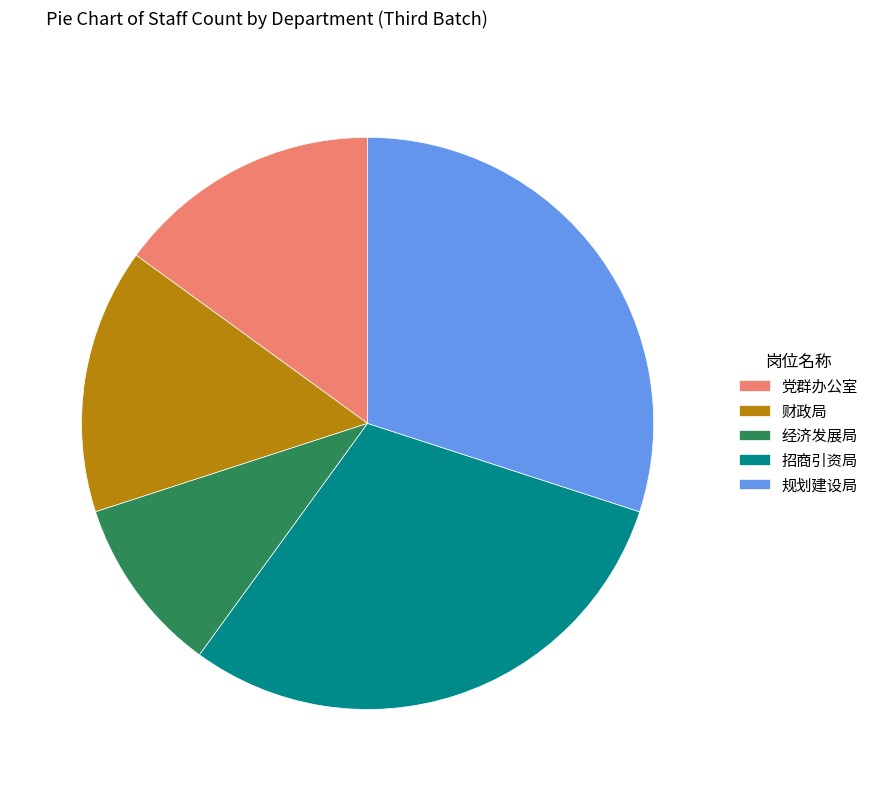

Do 经济发展局 and 党群办公室 together represent more than half of the pie?

No